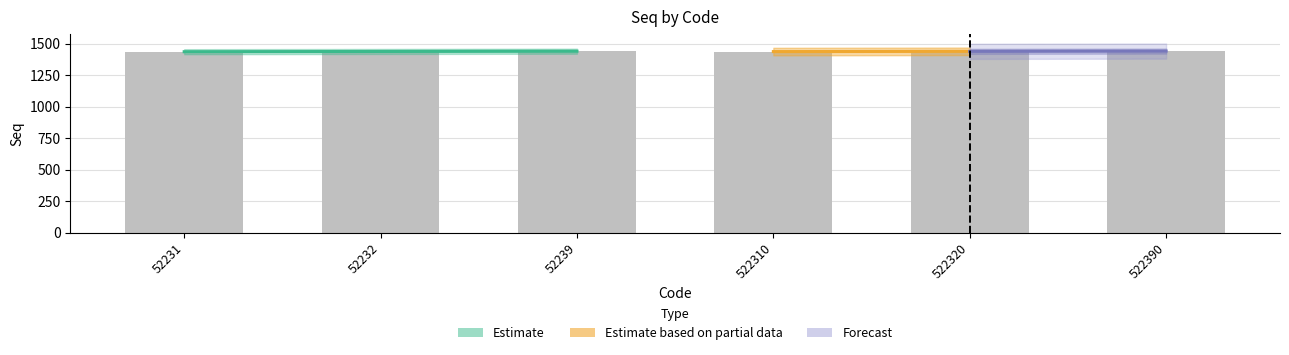

What is the value of the international-industry bar at the 1st from the left?

1435